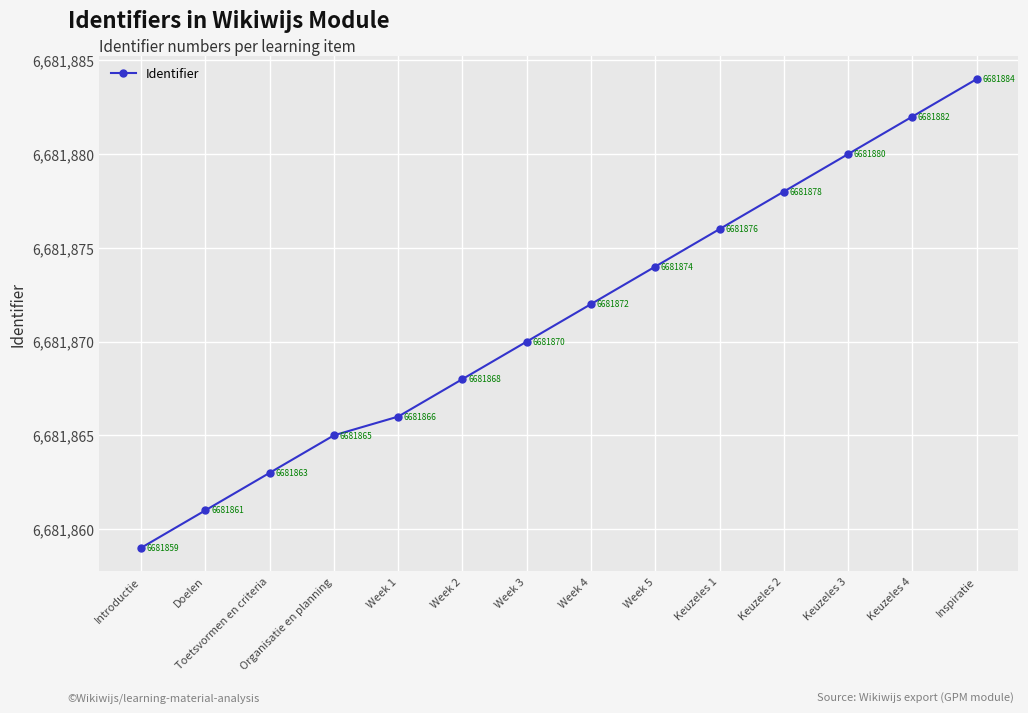

What is the greatest value displayed?

6681884